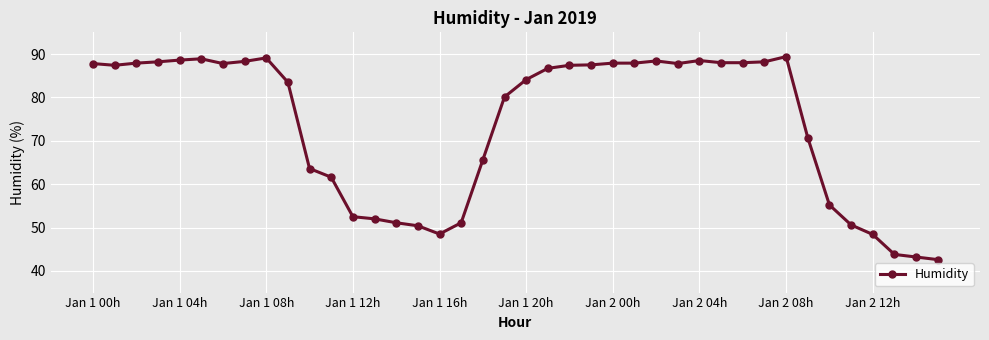

What is the difference between the maximum and second lowest values?

46.2